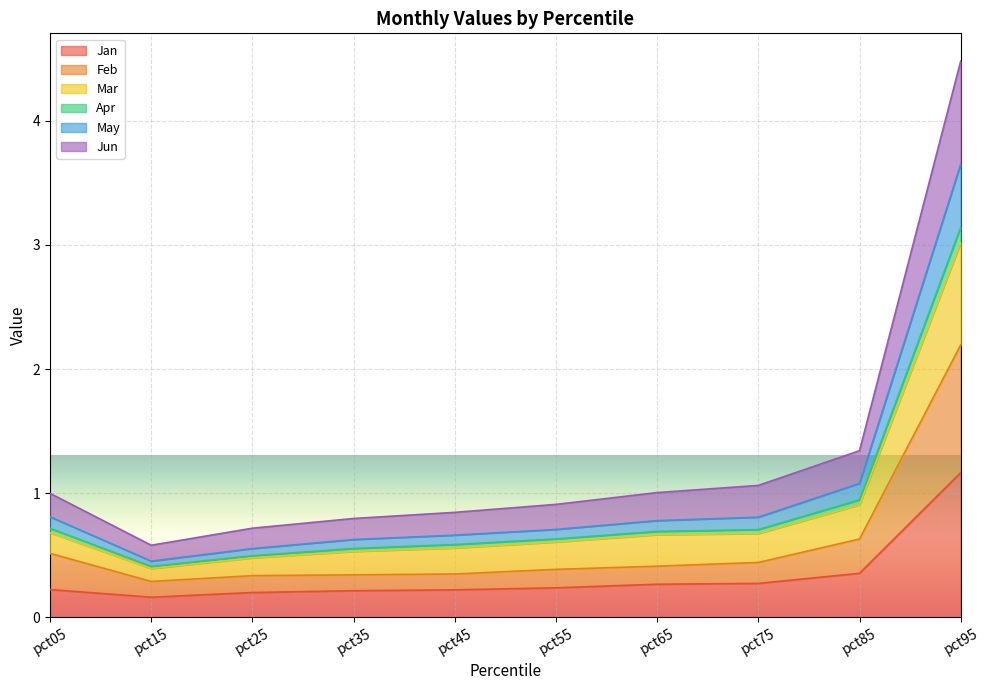

Is it true that Mar equals 0.9 at pct85?

False